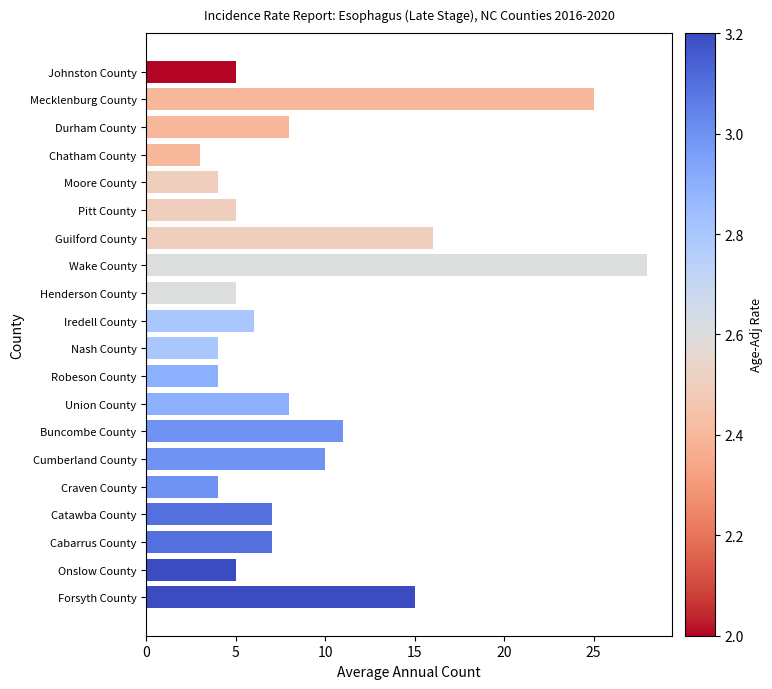

Which label corresponds to the largest value in the chart?

Wake County